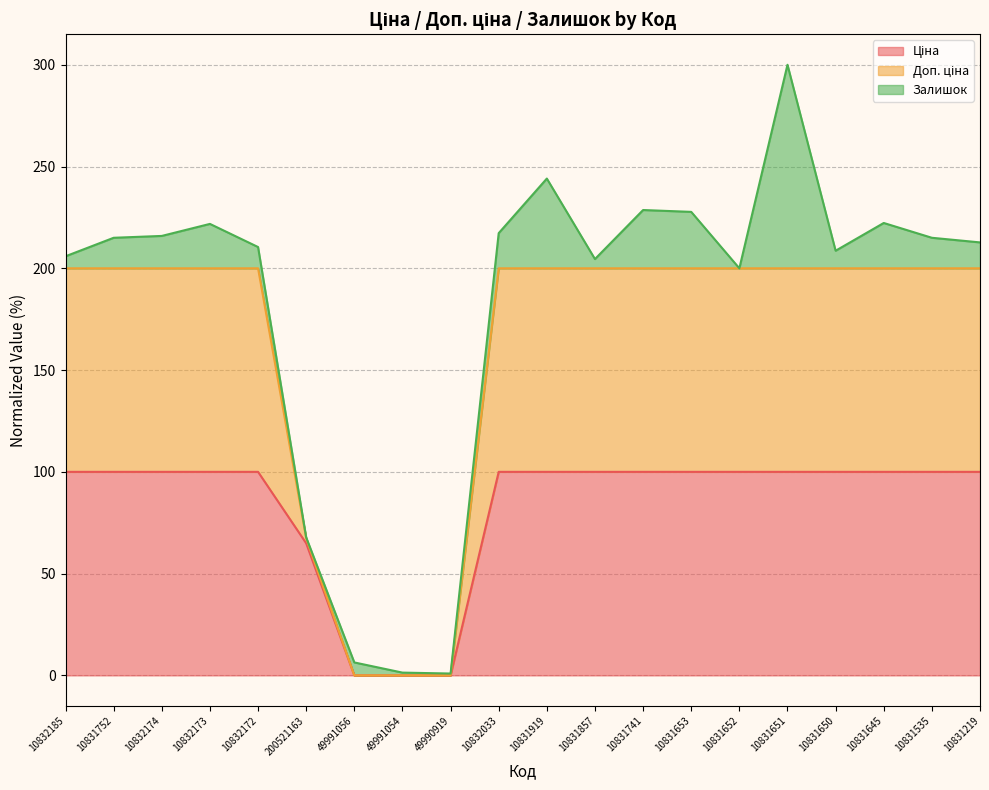

What is the average value of the Ціна series?

83.2